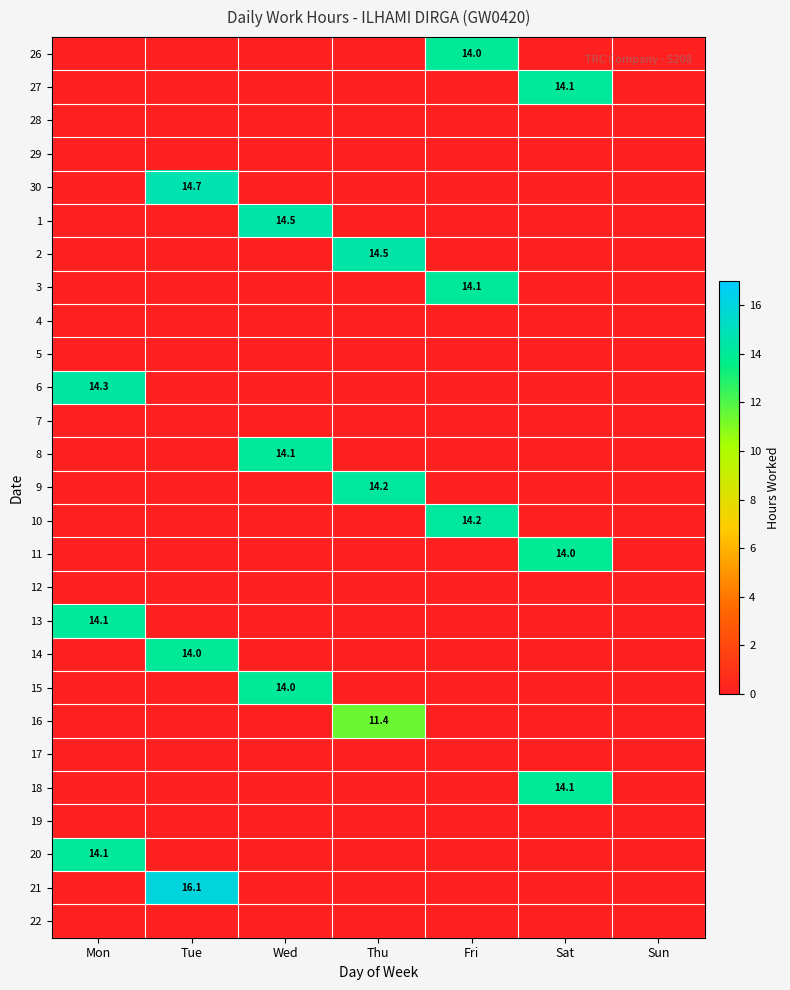

The value of 8 at Wed is 14.1. True or false?

True